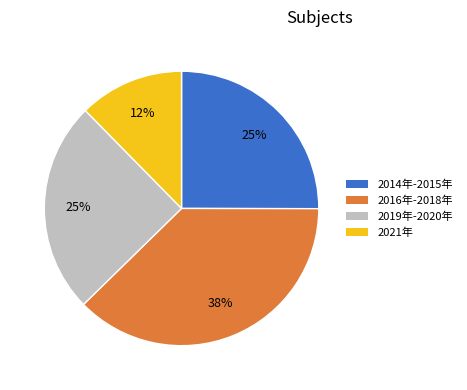

Combined, do 2021年 and 2014年-2015年 account for over 50%?

No